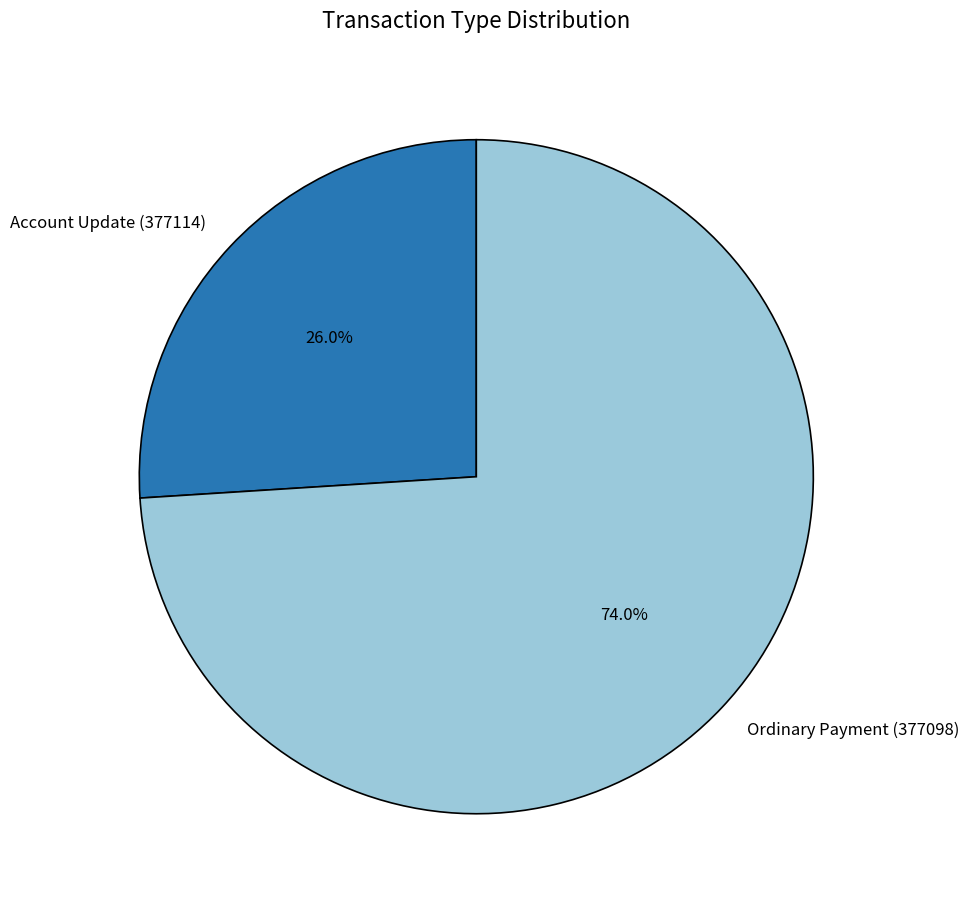

What is the ratio of the value at Account Update (377114) to the value at Ordinary Payment (377098)?

0.4